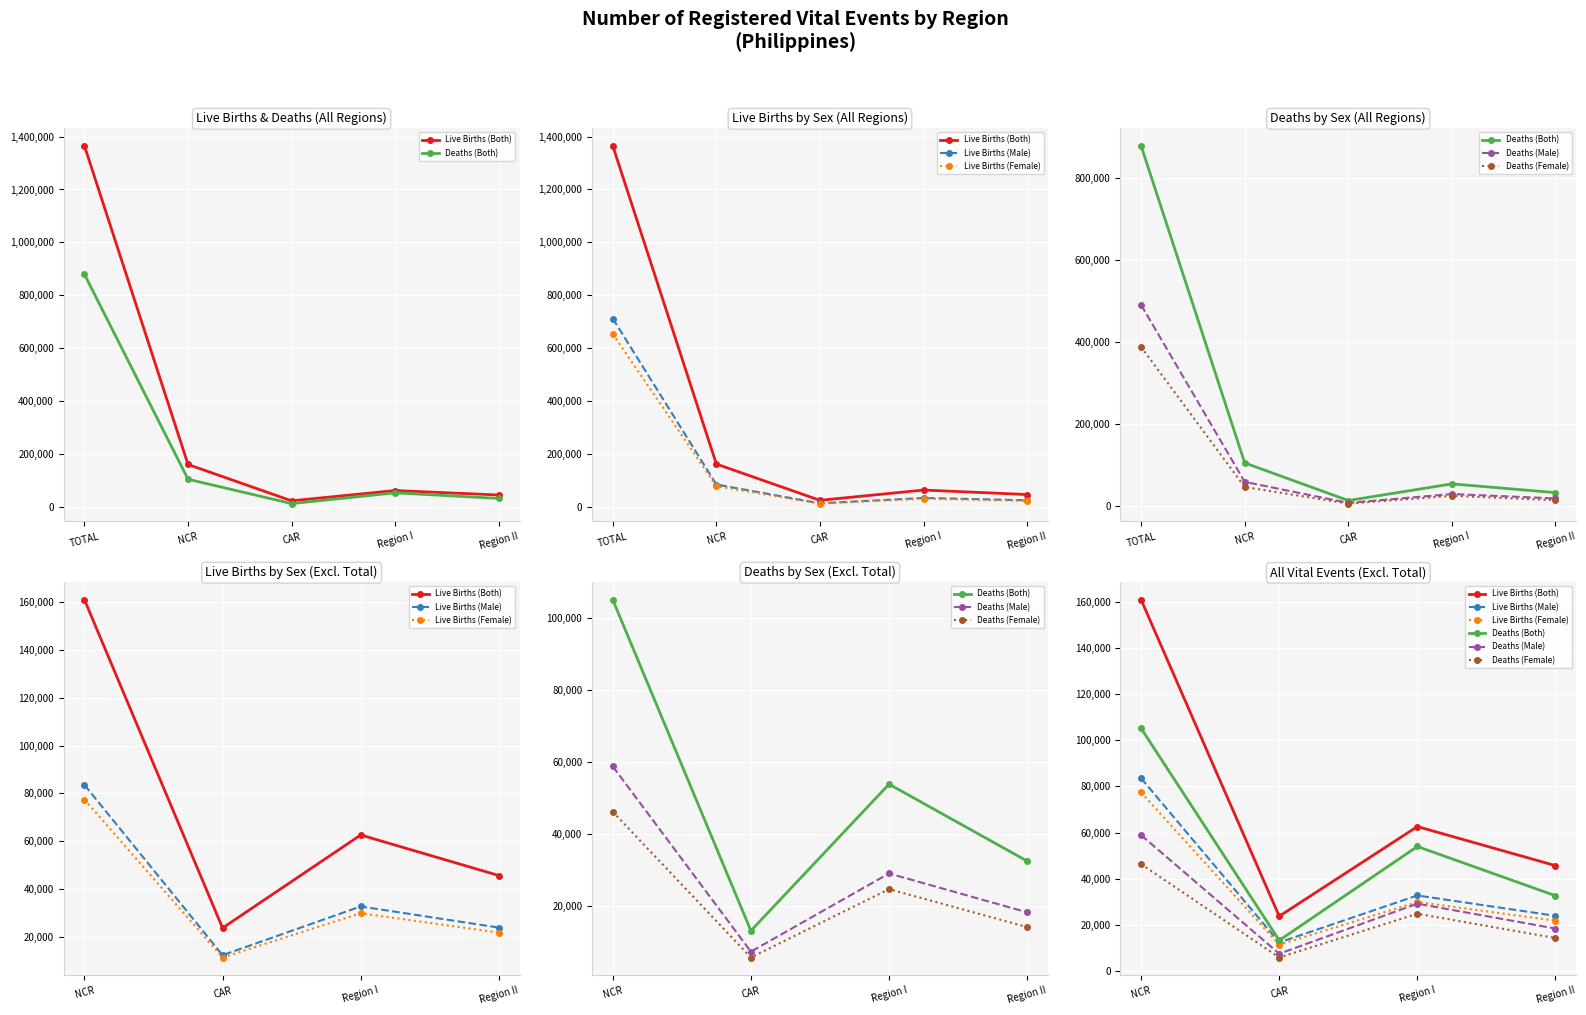

The Live Births (Both) series shows 41453 at Region I. True or false?

False